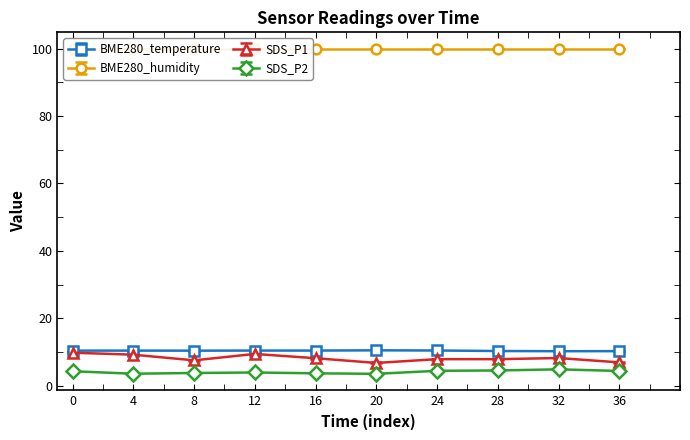

What is the minimum value for SDS_P1?

6.8